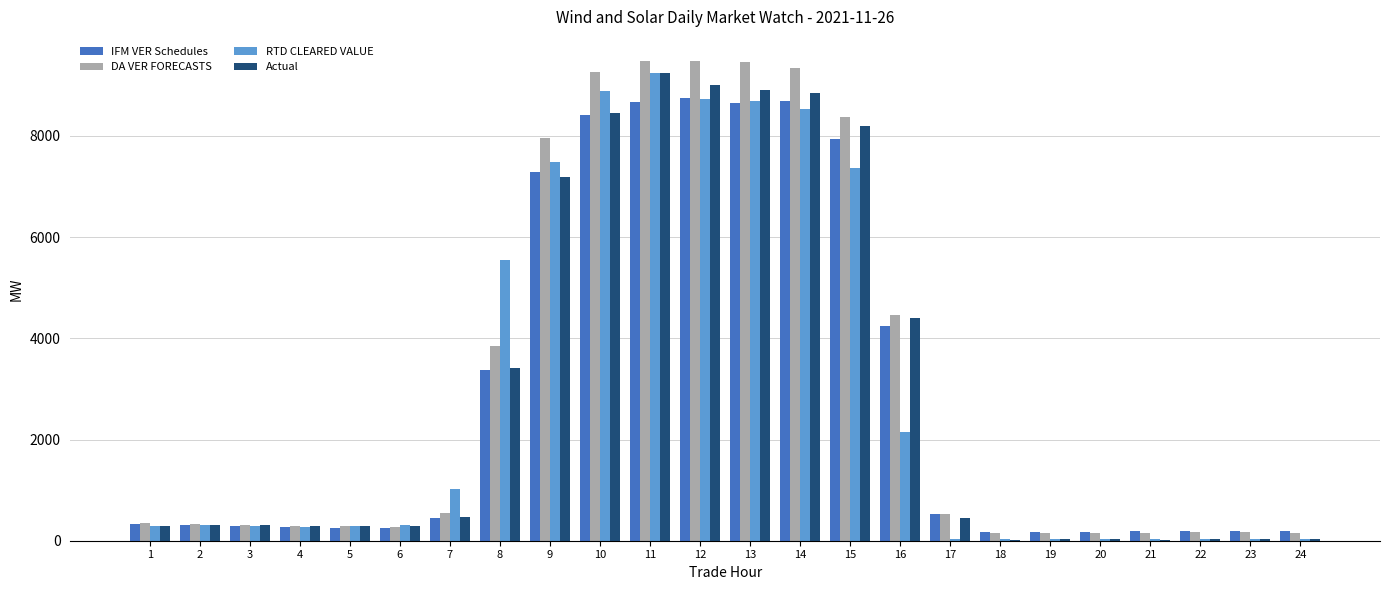

What is the sum of all DA VER FORECASTS values?

75668.4